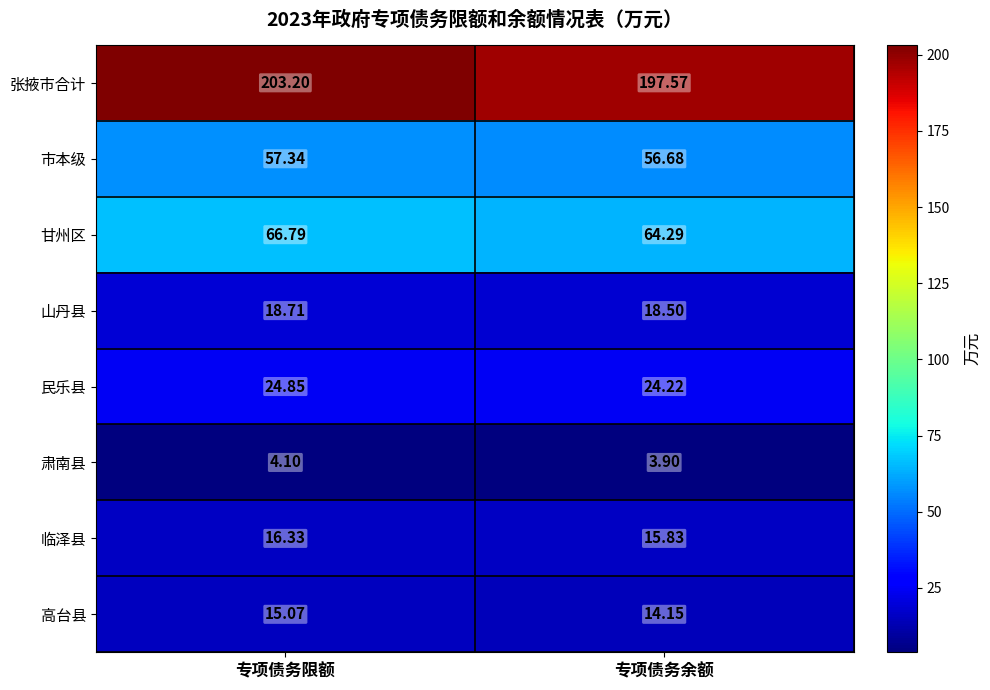

How many series are shown in this chart?

8